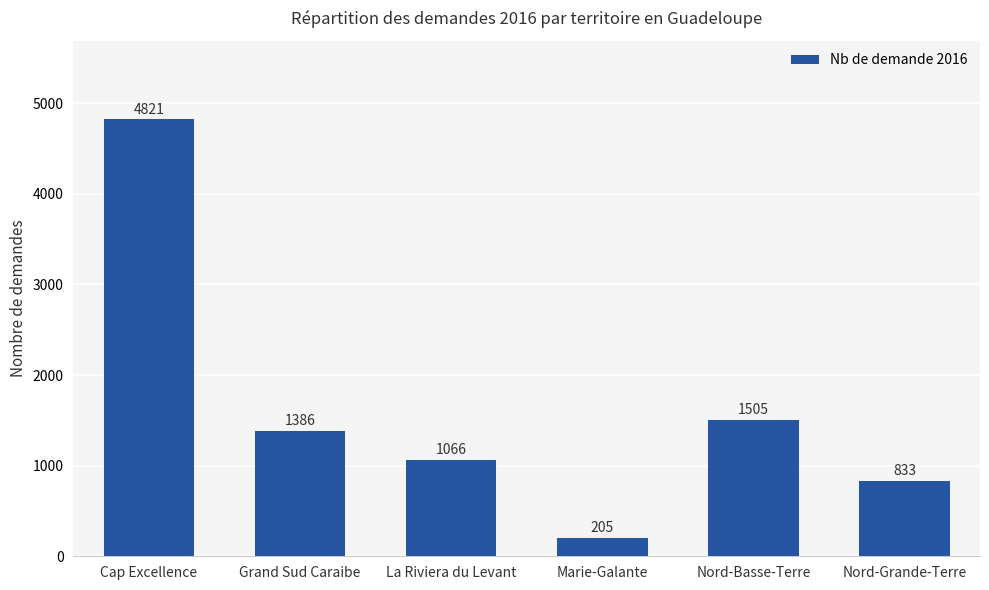

What is the sum of the values at Marie-Galante and Nord-Basse-Terre?

1710